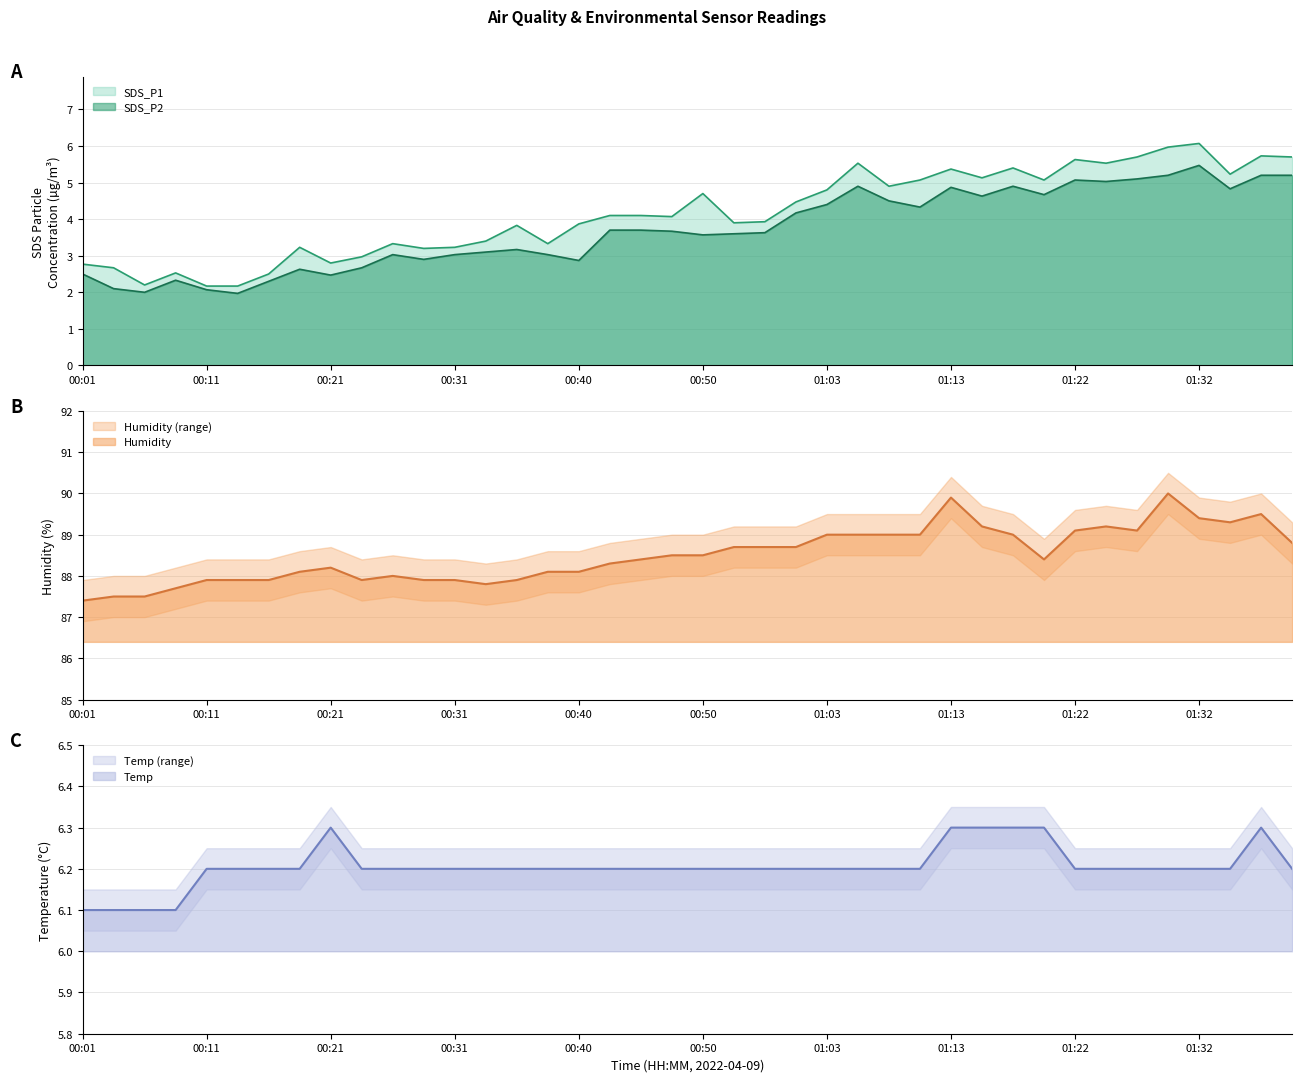

Which category has the highest value in the SDS_P2 series?

01:32